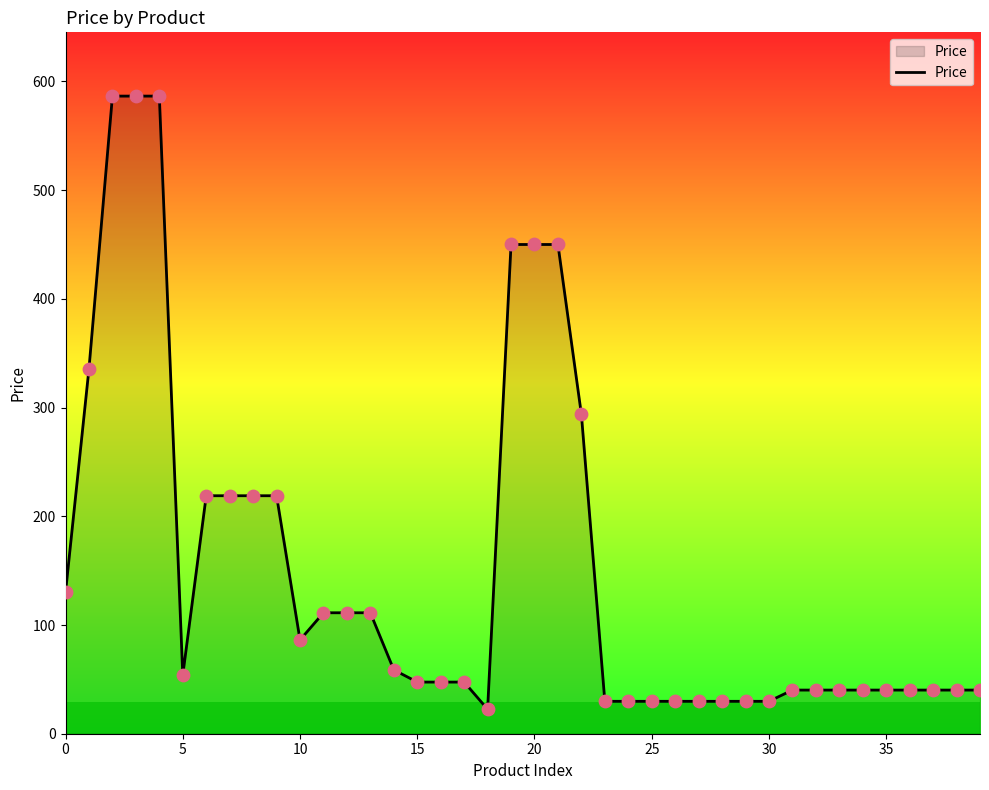

What is the maximum value shown in the chart?

586.5